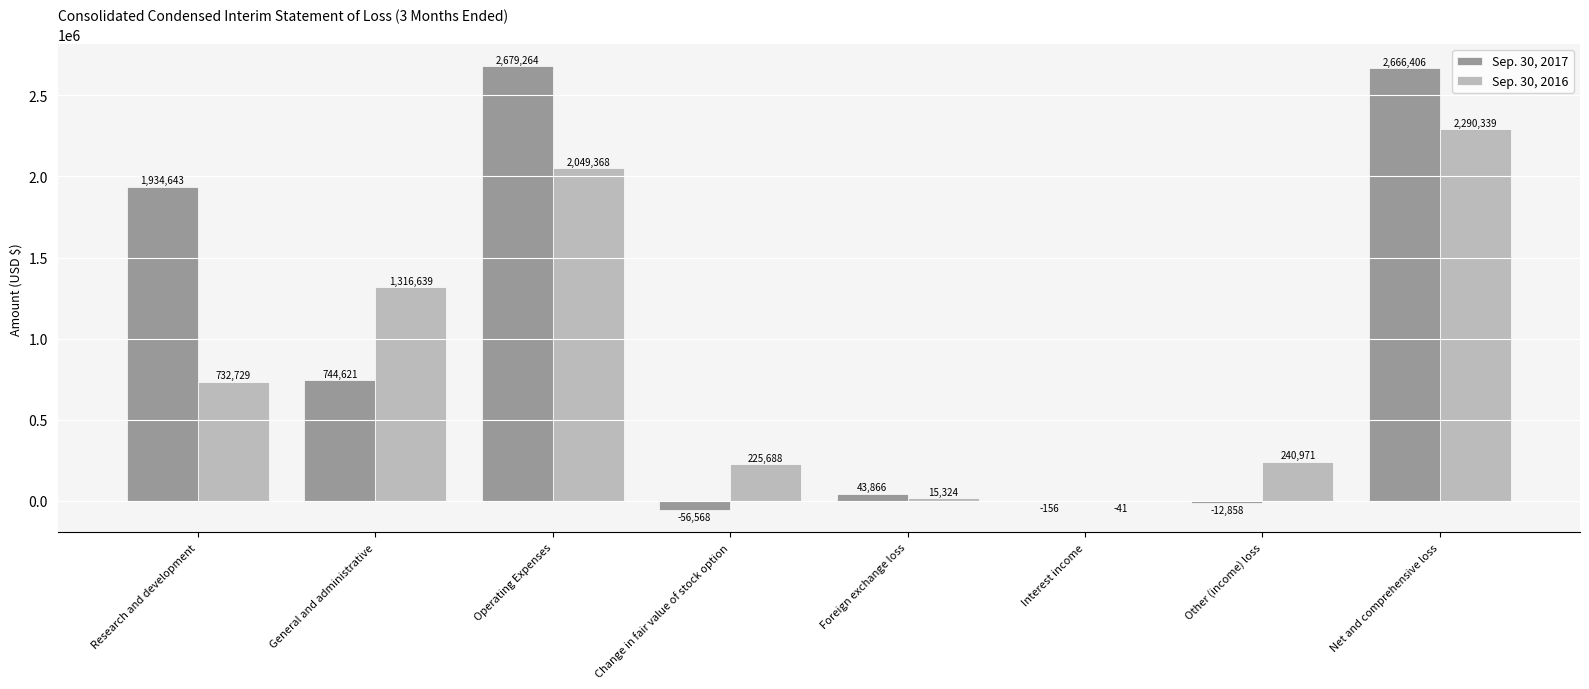

What is the sum of the Sep. 30, 2017 values at Research and development and Operating Expenses?

4613907